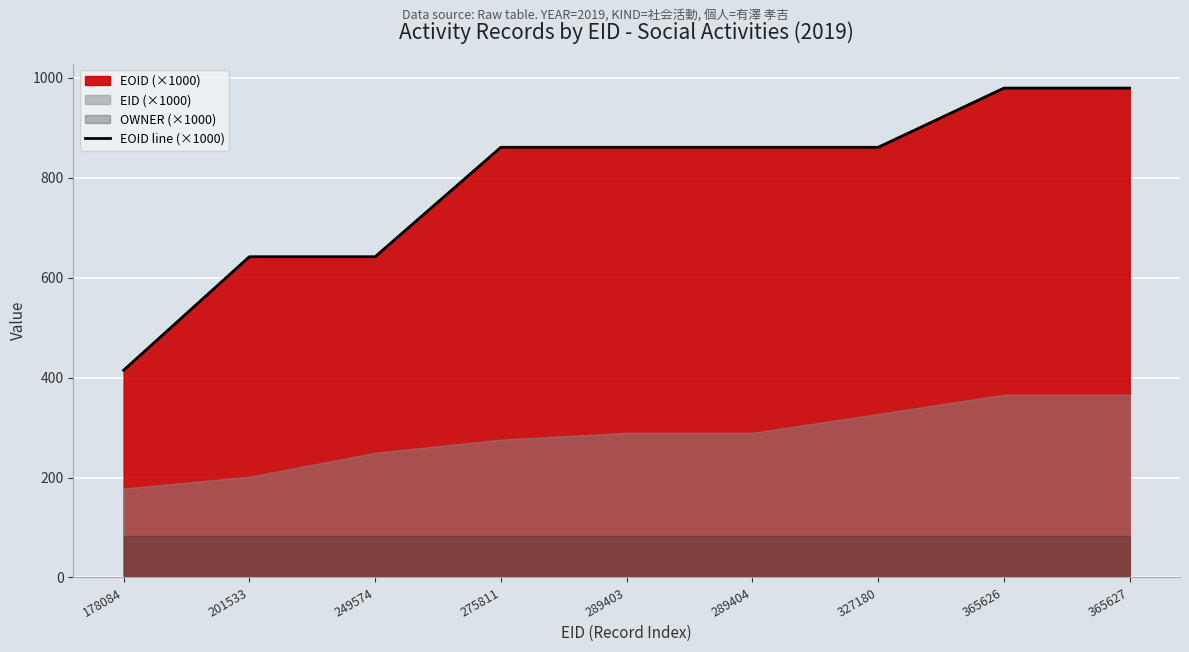

At which category does the data reach its first local valley?

289403